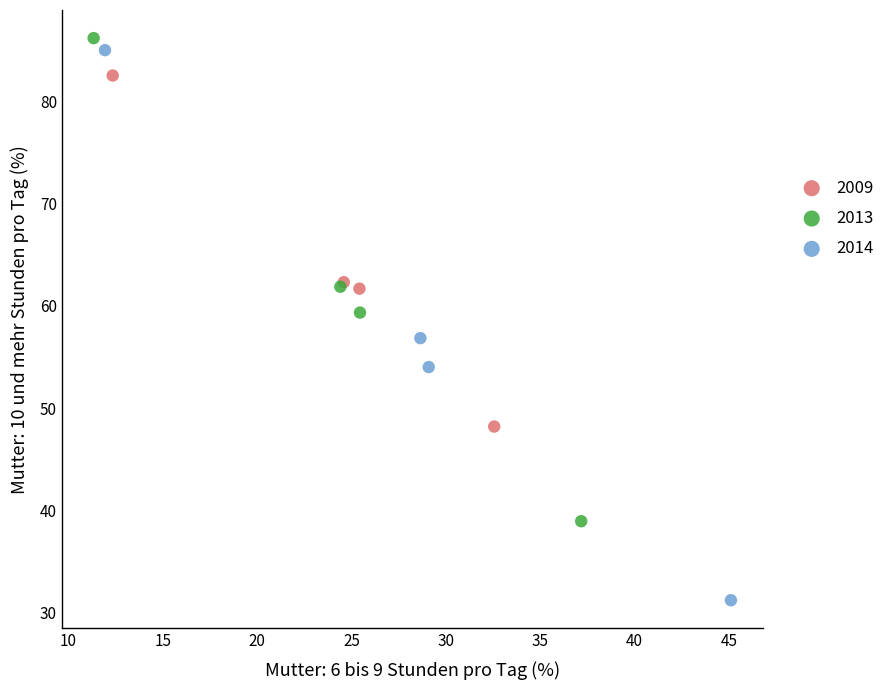

Which series has the widest spread of Y values?

2014